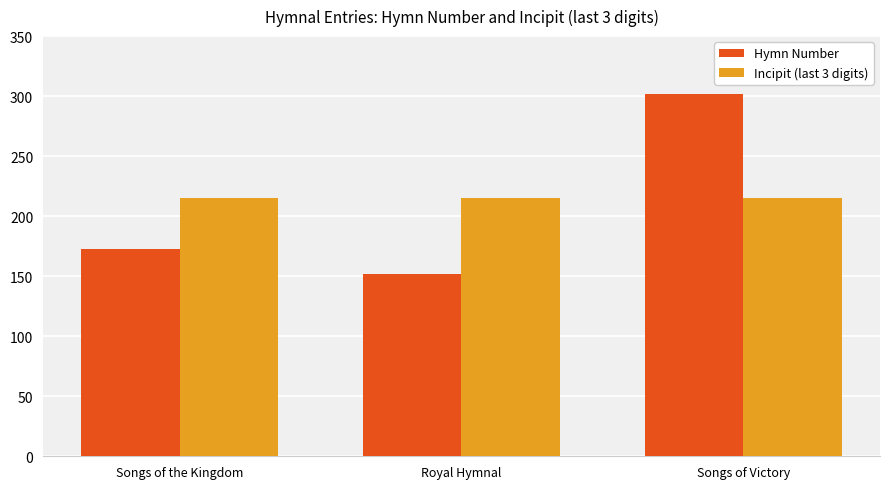

Reading left to right, what are all the values shown in this chart?

Hymn Number: Songs of the Kingdom=173	Royal Hymnal=152	Songs of Victory=302
Incipit (last 3 digits): Songs of the Kingdom=215	Royal Hymnal=215	Songs of Victory=215